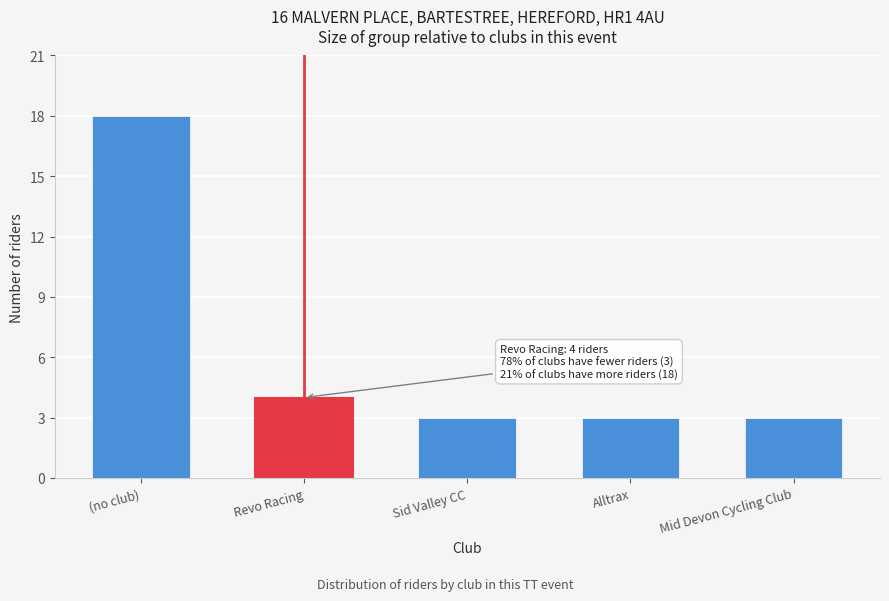

Reading left to right, transcribe all the data shown in this chart.

(no club)=18	Revo Racing=4	Sid Valley CC=3	Alltrax=3	Mid Devon Cycling Club=3